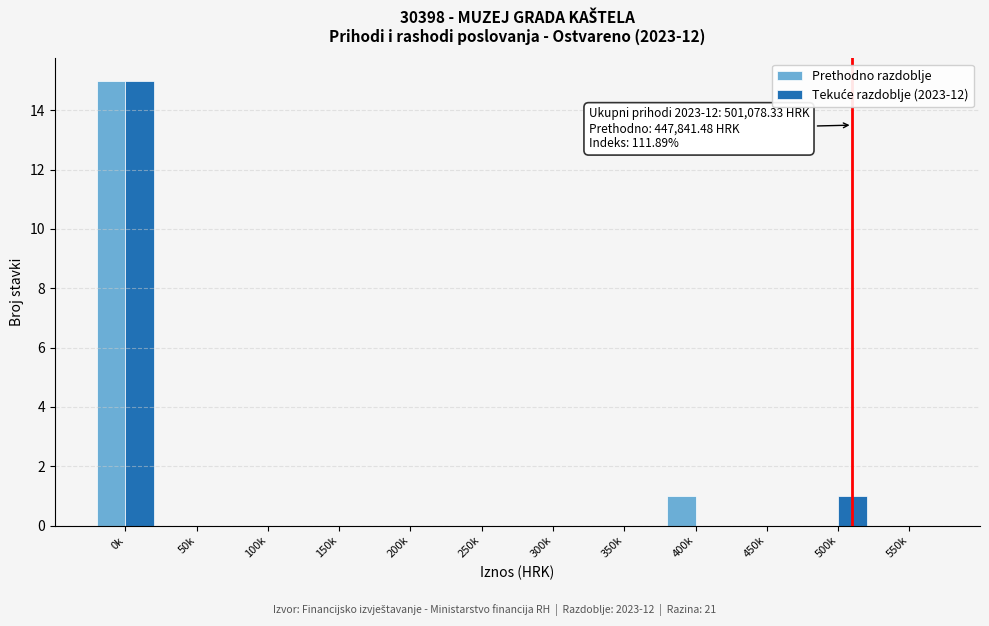

Which category has the highest value across all series?

0k